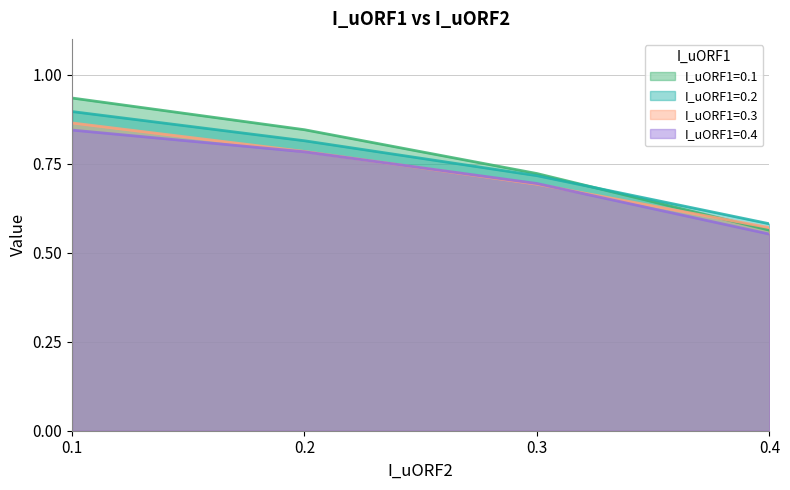

What is the maximum value for I_uORF1=0.4?

0.8